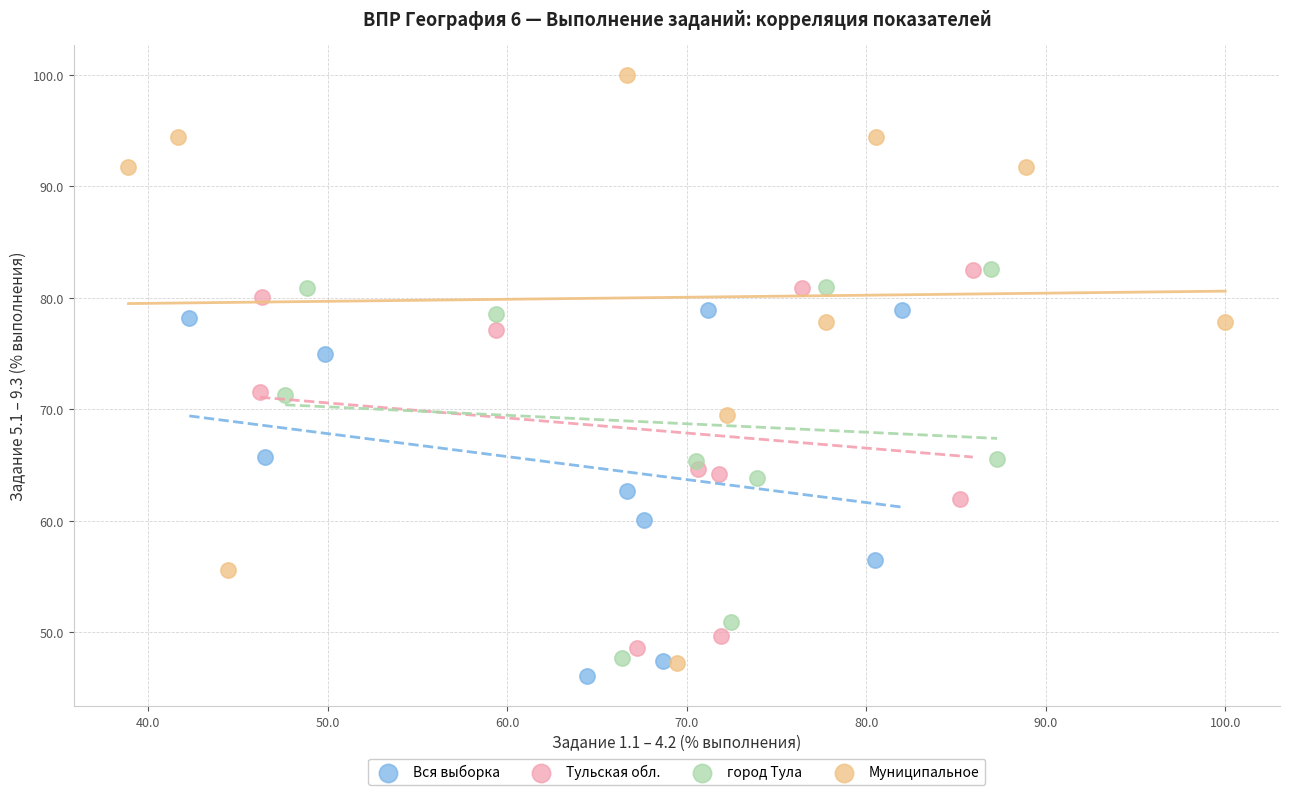

Which series has the widest spread of Y values?

Муниципальное